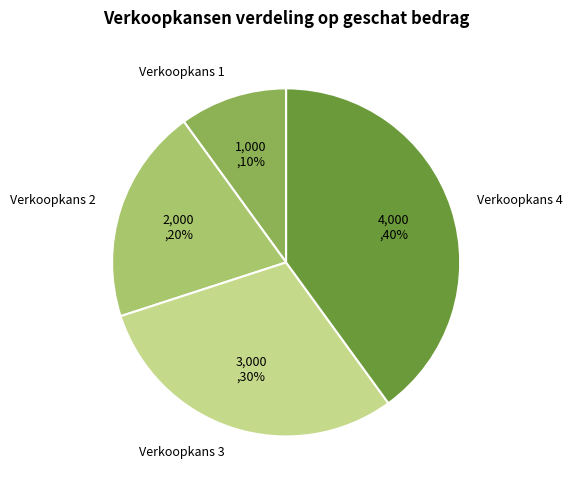

Is there any slice that represents more than half of the pie?

No